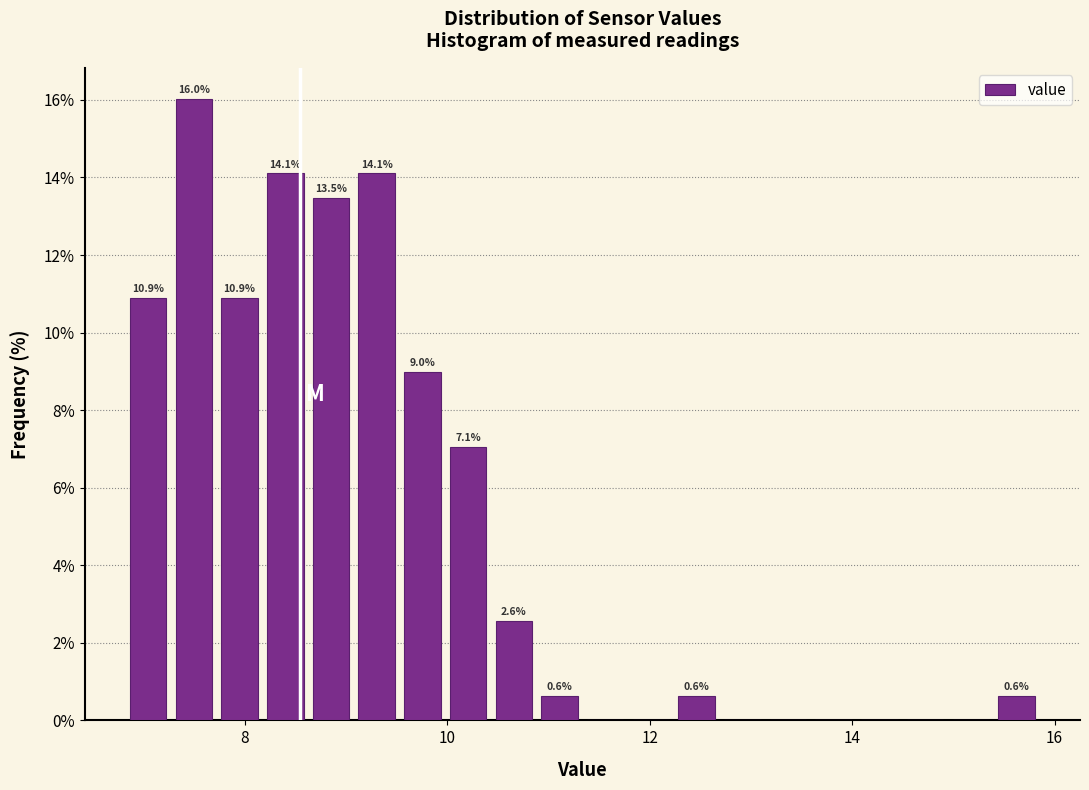

Read against the x-axis, roughly where is the centre of the tallest bar?

7.4